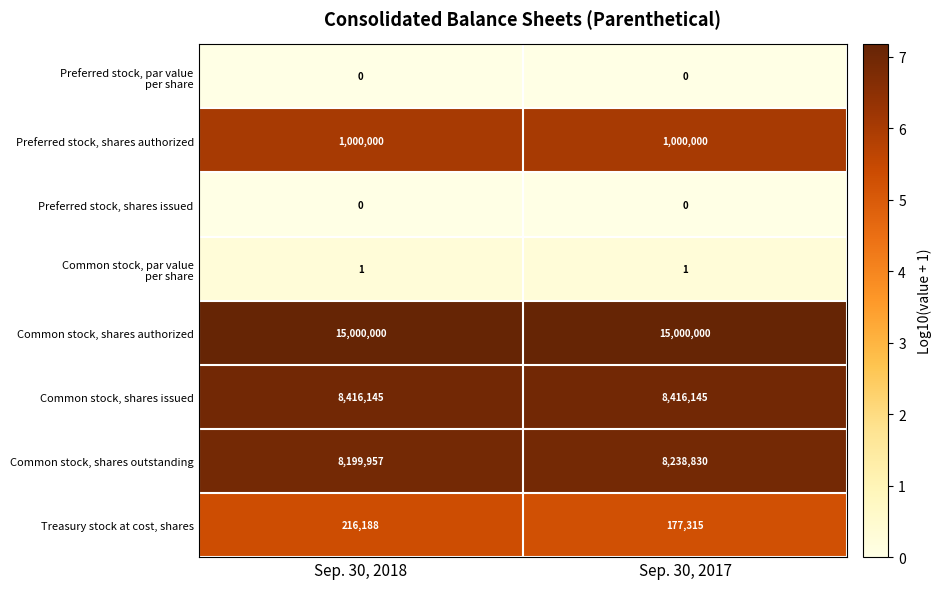

What is the total value across all series at Sep. 30, 2017?

32832291